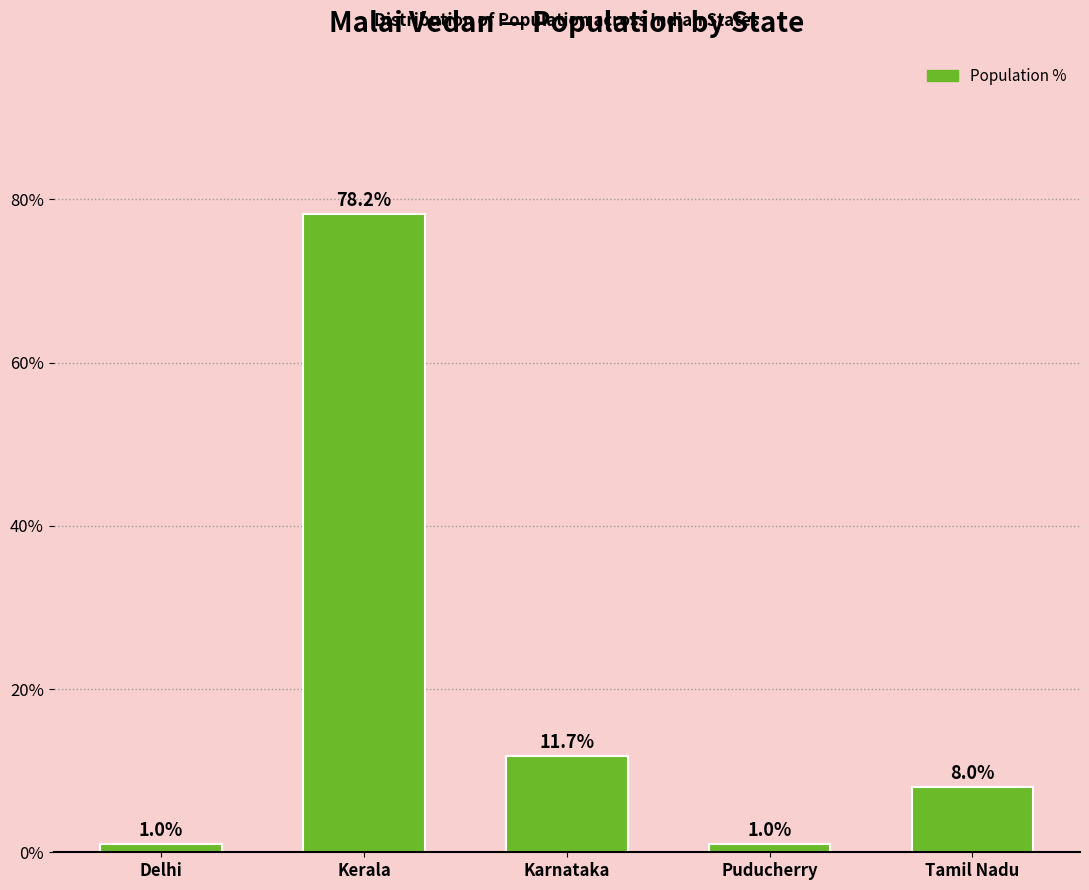

What is the label of the 1st bar from the right?

Tamil Nadu